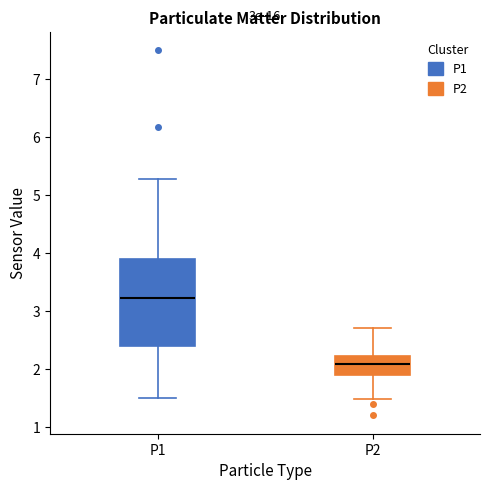

Comparing the boxes themselves (not the whiskers), which one is the tallest?

P1